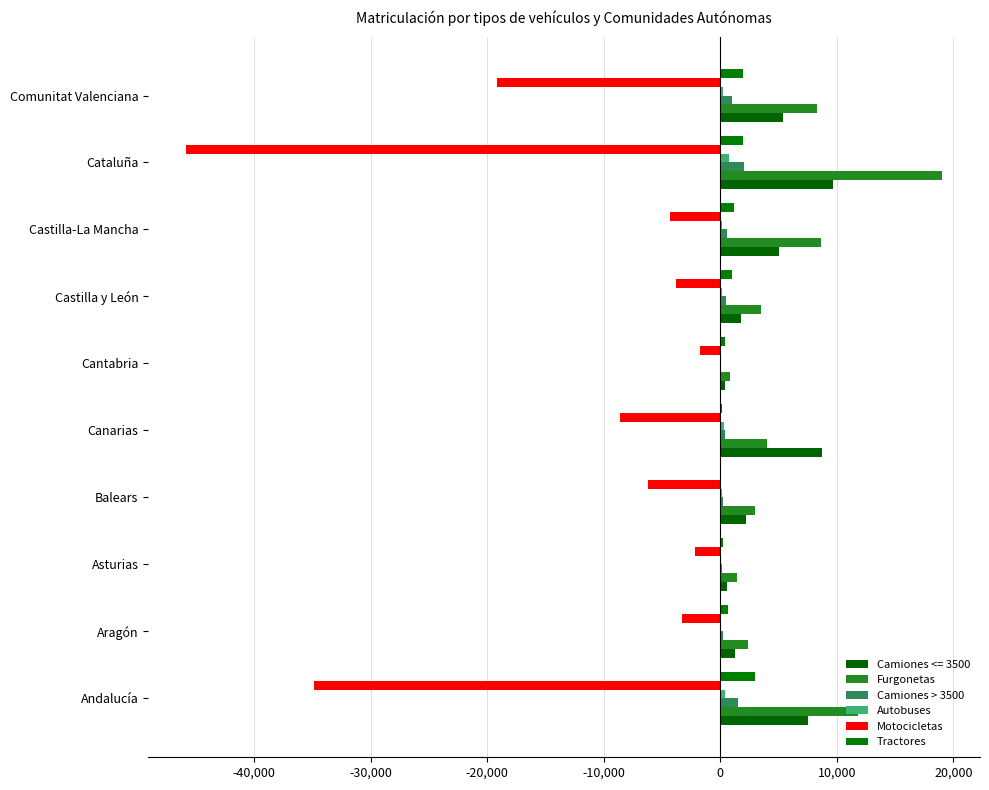

Count the number of data series in this chart.

6